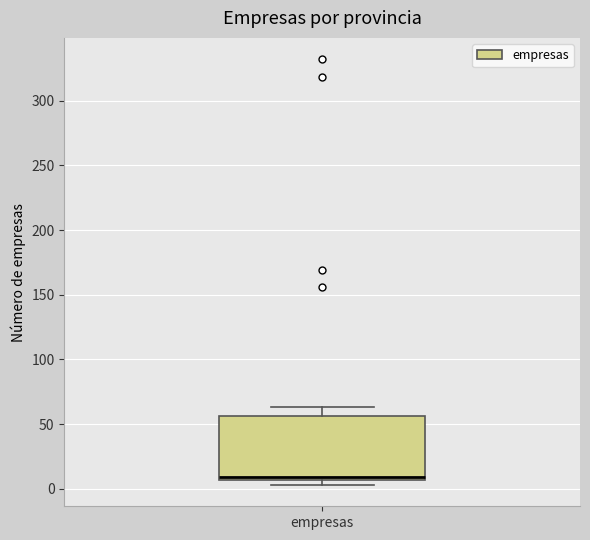

Where does the upper whisker of the box for empresas end on the y-axis? The values are not printed on the chart, so give them approximately, as read against the axis.

65